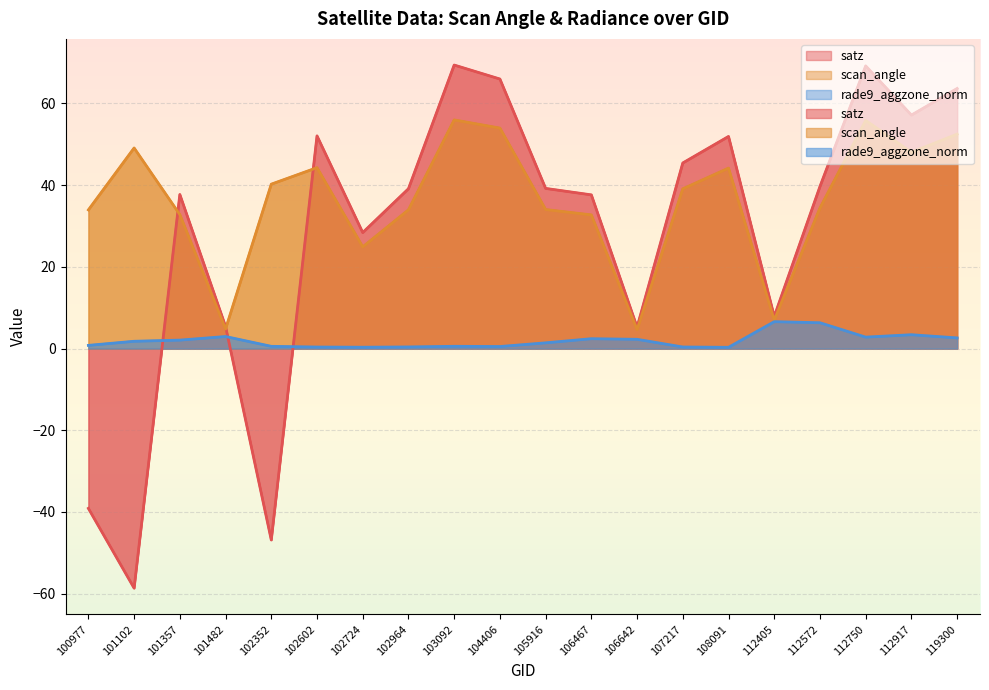

What is the difference between the scan_angle values at 103092 and 101357?

23.2